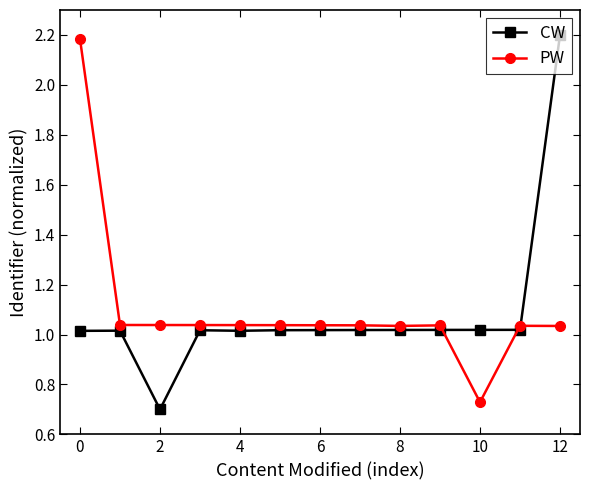

What is the greatest value displayed?

2.2